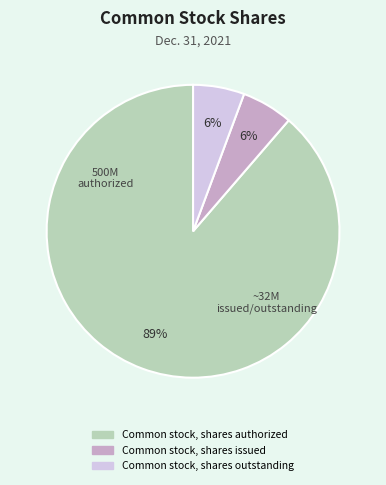

How many segments does this pie chart have?

3